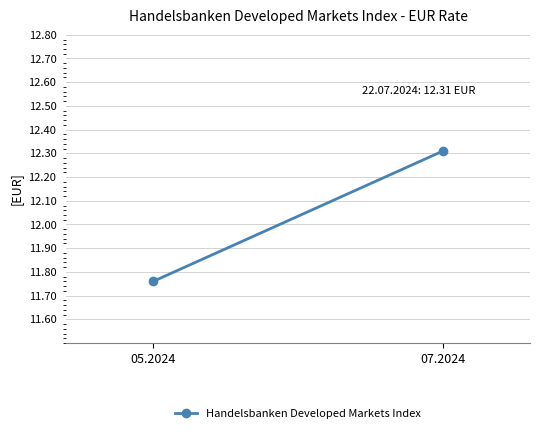

What is the sum of all values?

24.1